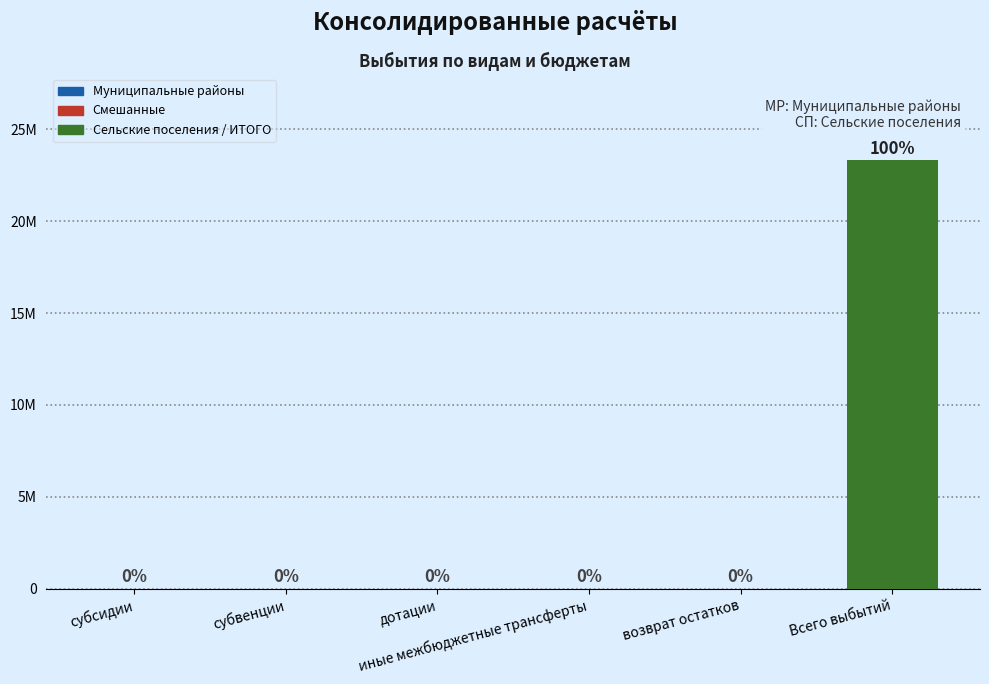

True or false: the data shows 0.0 at иные межбюджетные трансферты.

True